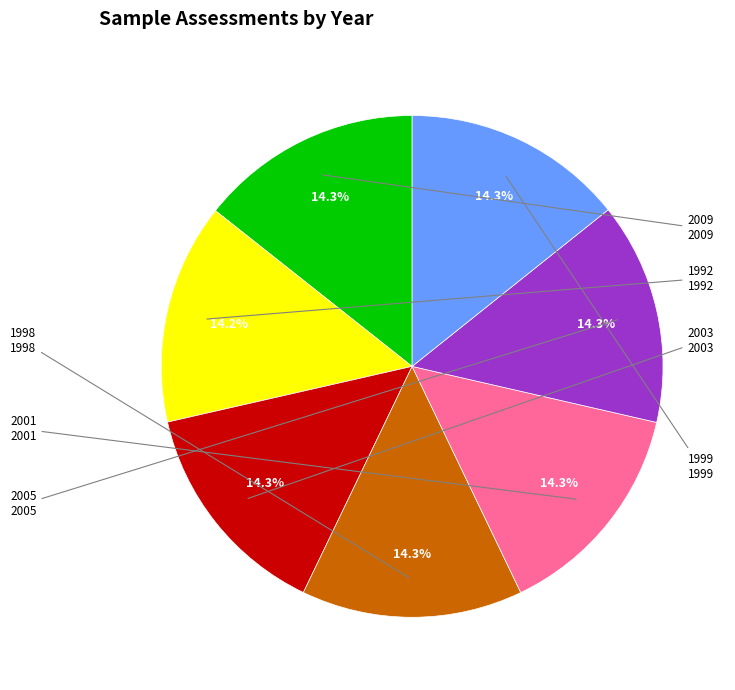

What percentage is the 2005 slice, to the nearest percent?

14%